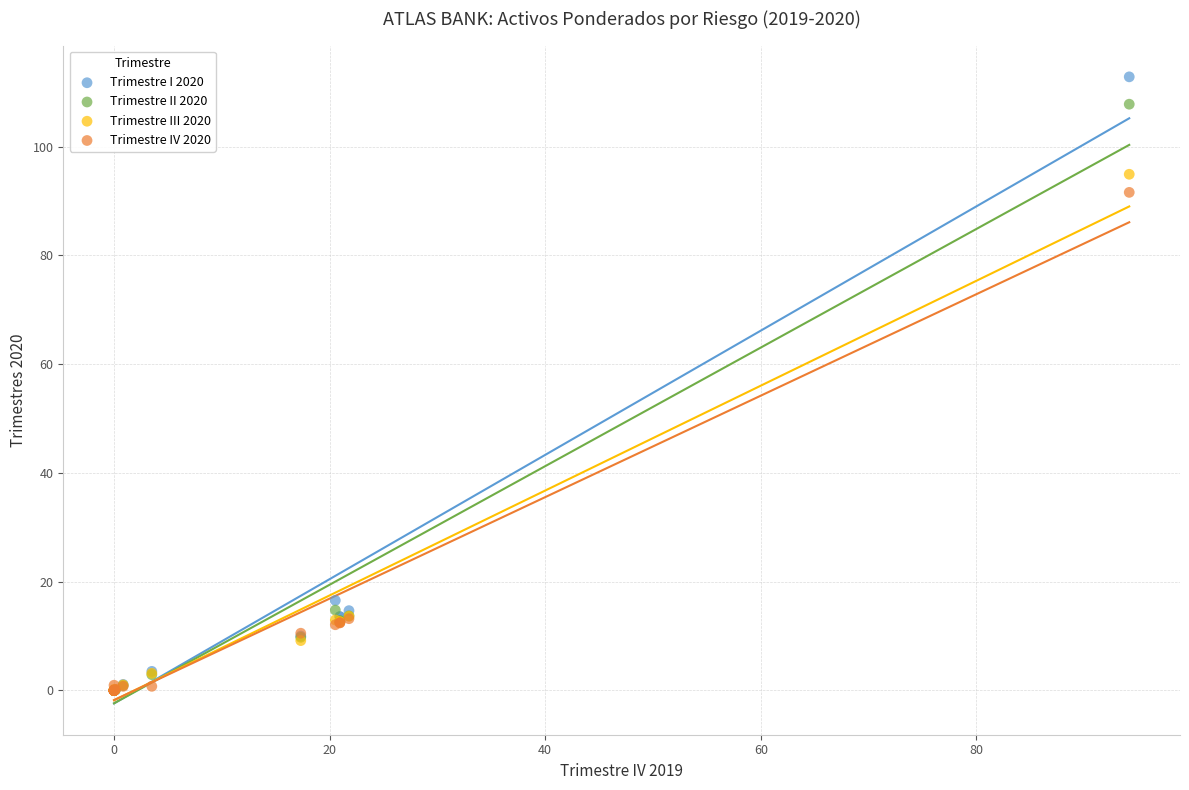

In the Trimestre II 2020 series, what Y value is closest to 53?

14.8